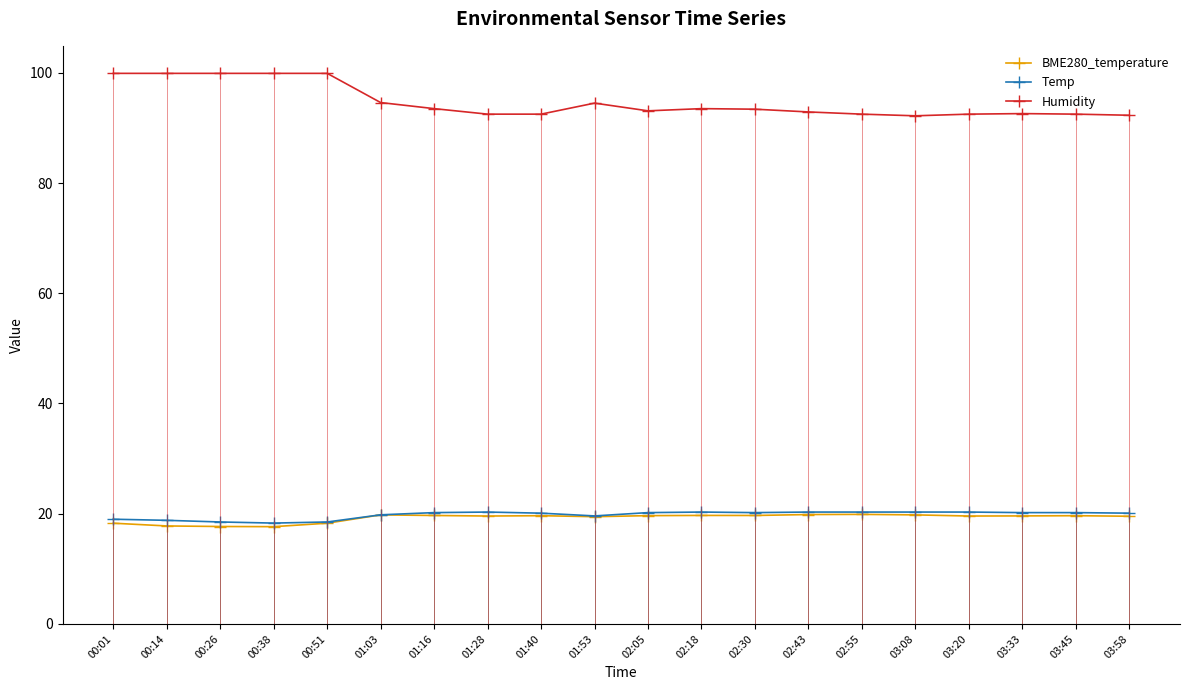

At which category does Temp reach its first local peak?

01:28